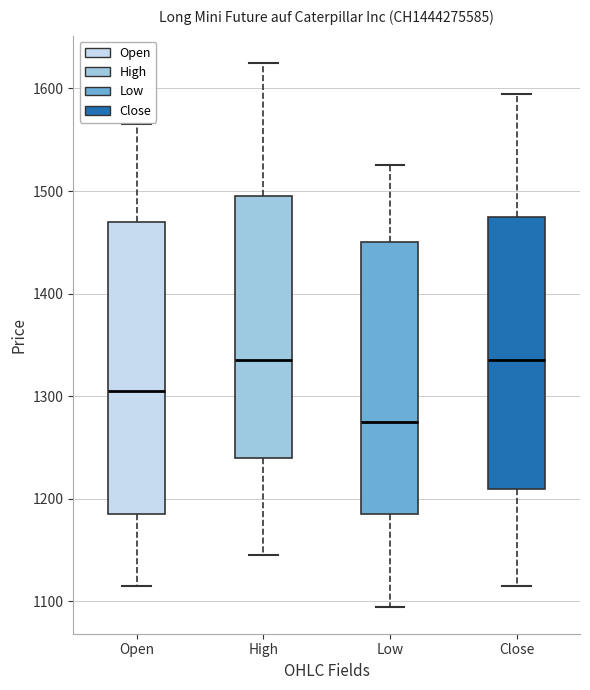

Reading left to right, read every box against the y-axis: the position of its median line, the range the box covers, and the ends of its whiskers. The values are not printed on the chart, so give them approximately, as read against the axis.

Open: median 1310, box 1190 to 1470, whiskers 1120 to 1570
High: median 1340, box 1240 to 1500, whiskers 1150 to 1630
Low: median 1280, box 1190 to 1450, whiskers 1100 to 1530
Close: median 1340, box 1210 to 1480, whiskers 1120 to 1600